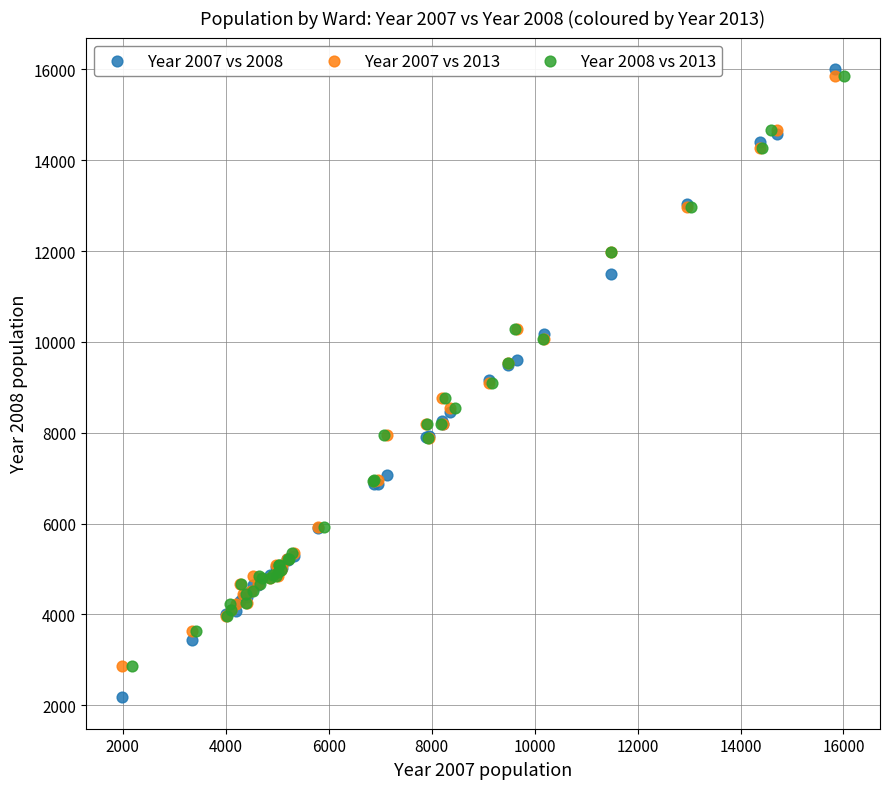

Which series reaches the maximum Y coordinate?

Year 2007 vs 2008